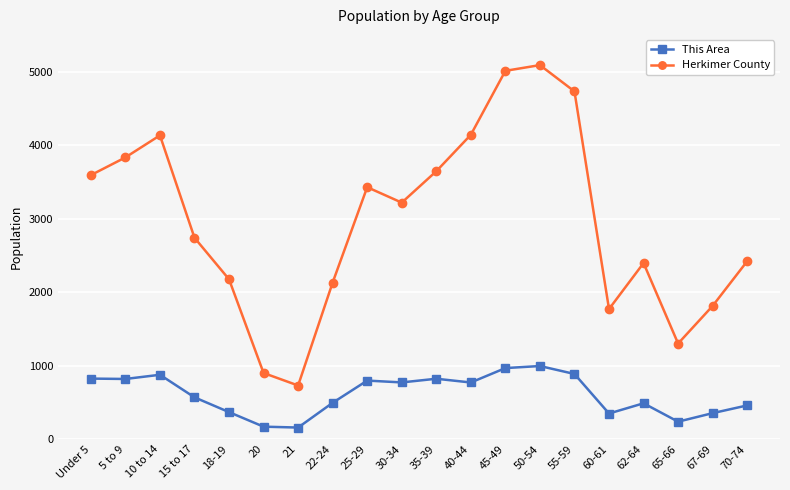

The Herkimer County series shows 7601 at 50-54. True or false?

False